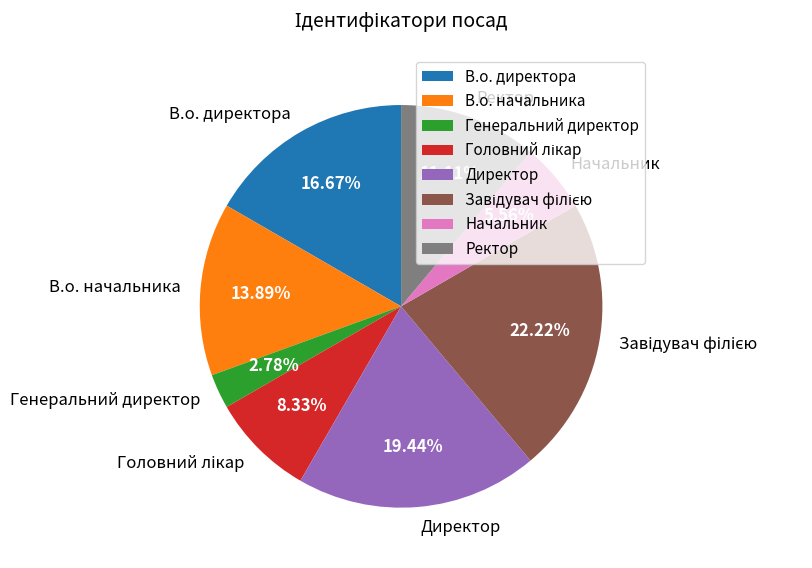

What is the ratio of the value at Ректор to the value at В.о. директора?

0.7